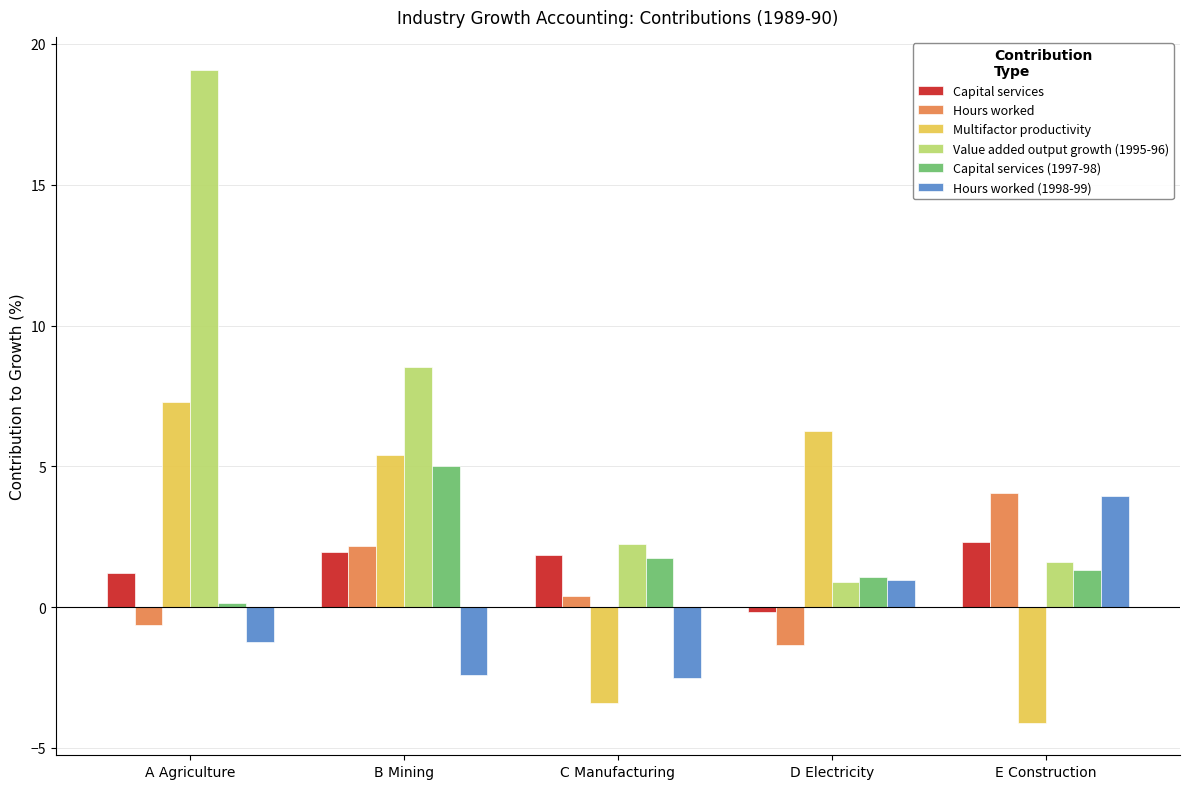

At which label does Value added output growth (1995-96) first exceed 2?

A Agriculture